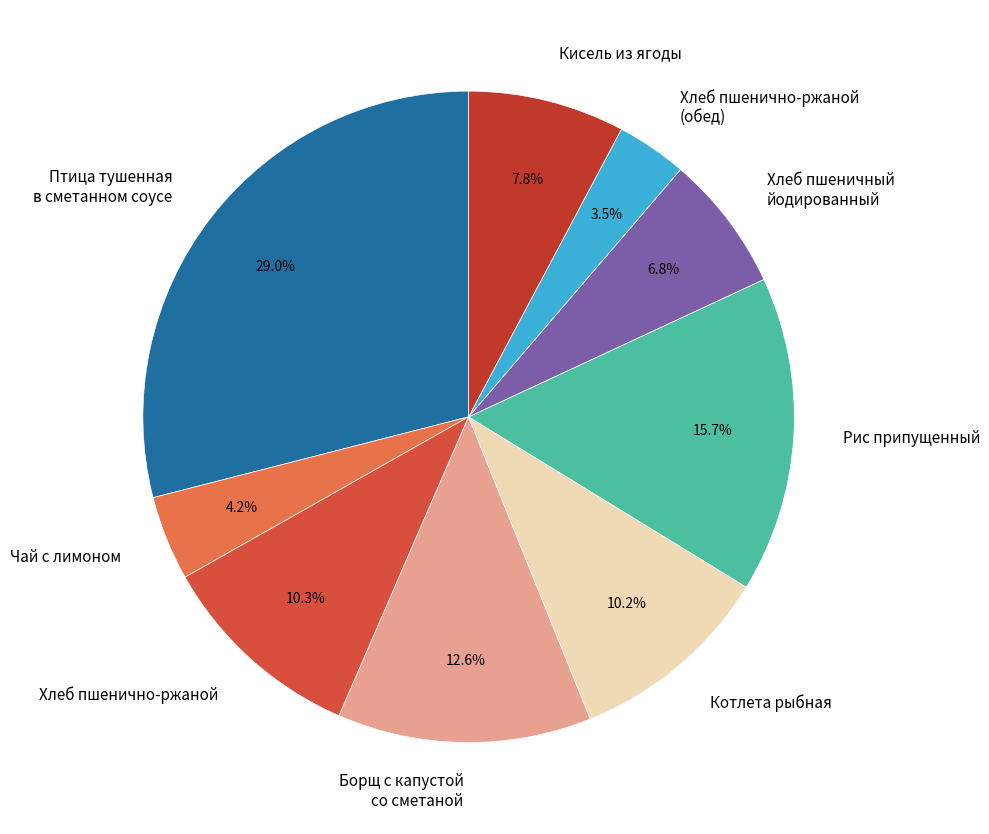

What percentage is the Котлета рыбная slice, to the nearest percent?

10%